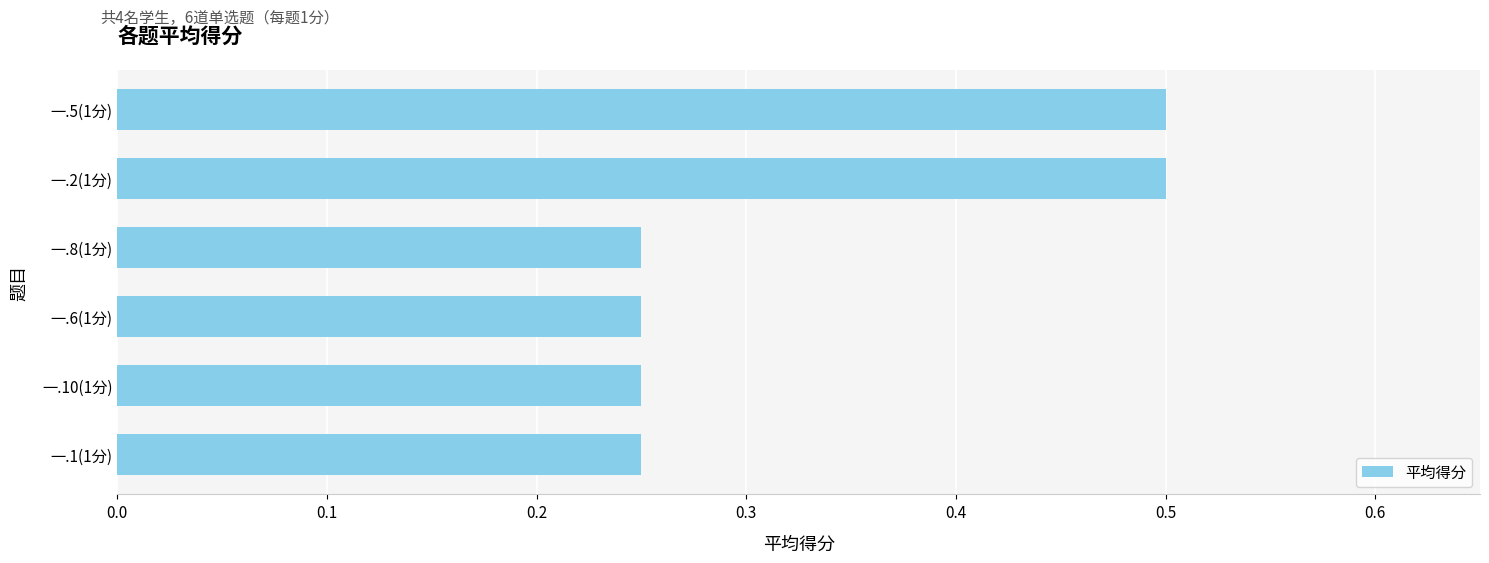

True or false: the data shows 0.4 at 一.8(1分).

False